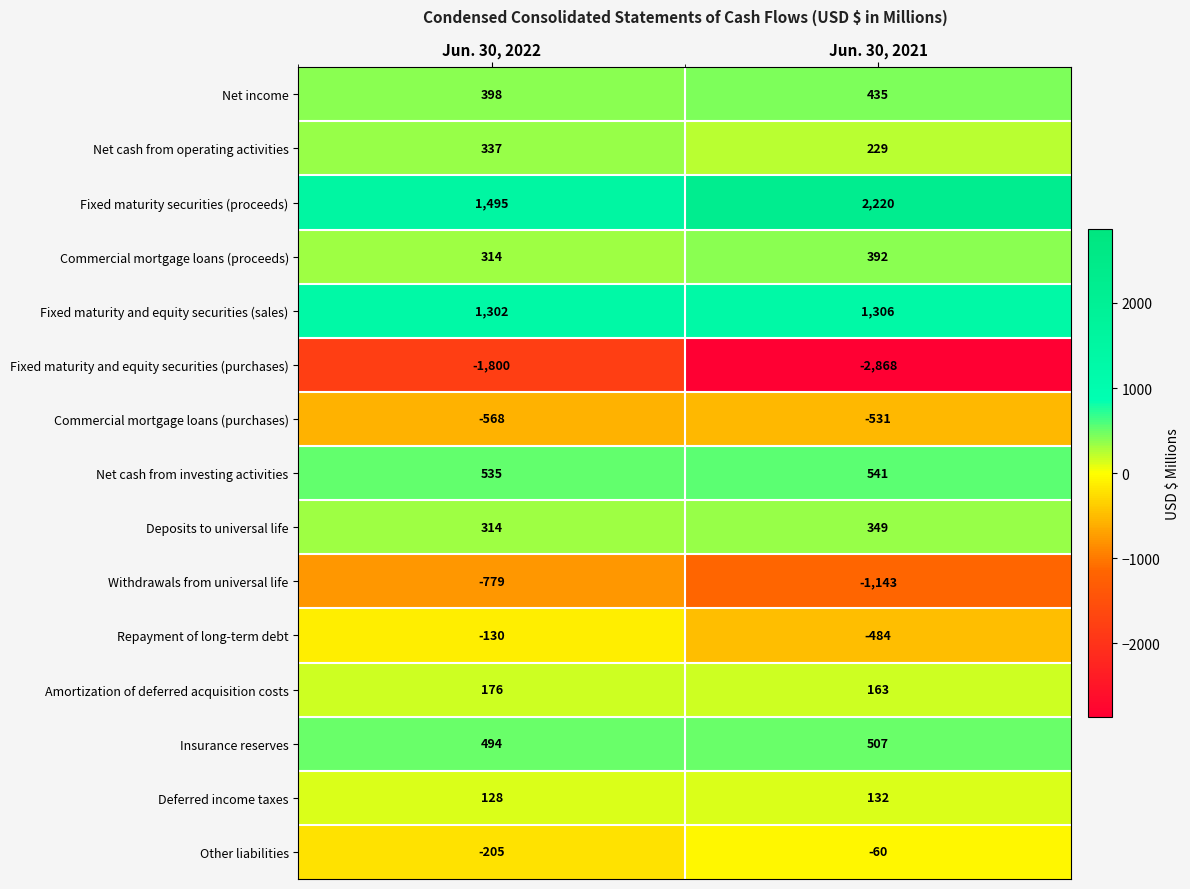

List the series in order of their peak value, lowest first.

Fixed maturity and equity securities (purchases), Withdrawals from universal life, Commercial mortgage loans (purchases), Repayment of long-term debt, Other liabilities, Deferred income taxes, Amortization of deferred acquisition costs, Net cash from operating activities, Deposits to universal life, Commercial mortgage loans (proceeds), Net income, Insurance reserves, Net cash from investing activities, Fixed maturity and equity securities (sales), Fixed maturity securities (proceeds)